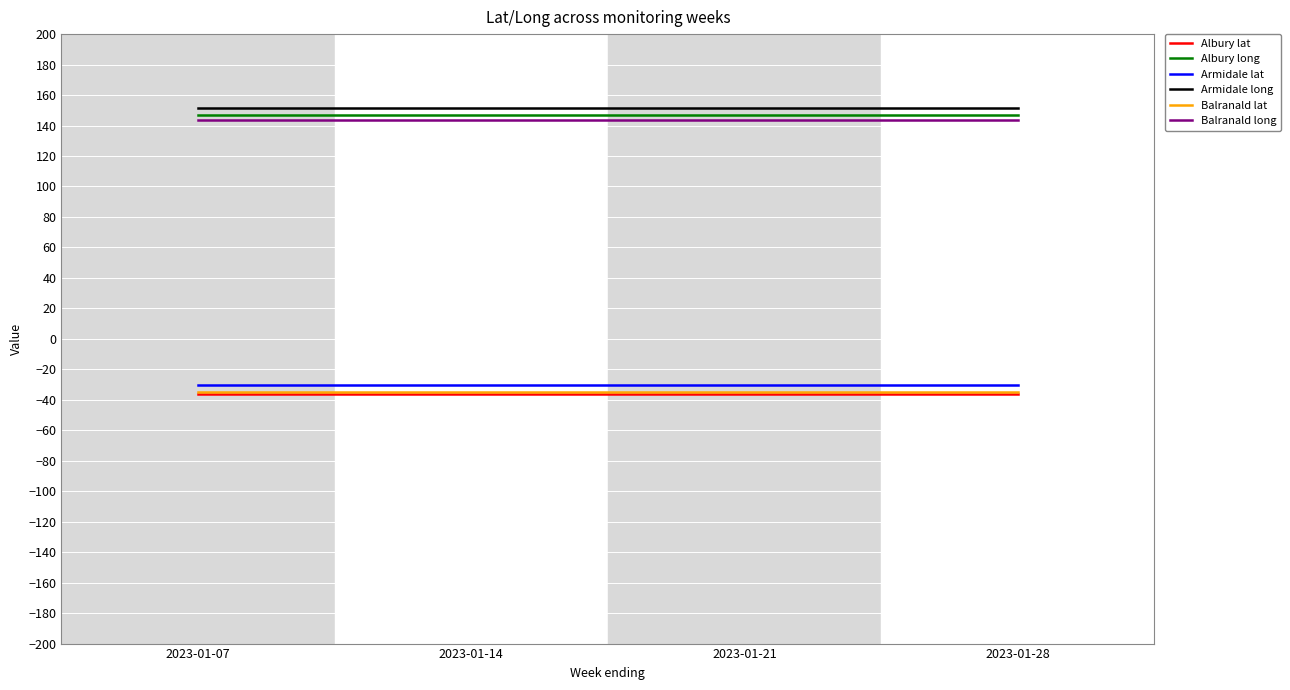

What value does the Albury long series have at 2023-01-07?

146.9